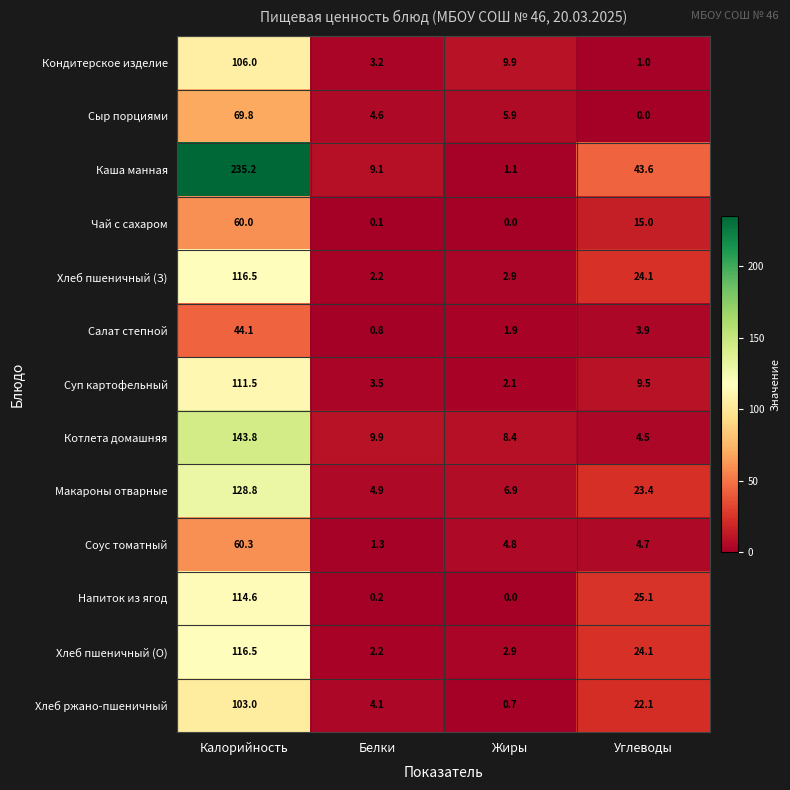

At which category is the sum across all series the highest?

Калорийность